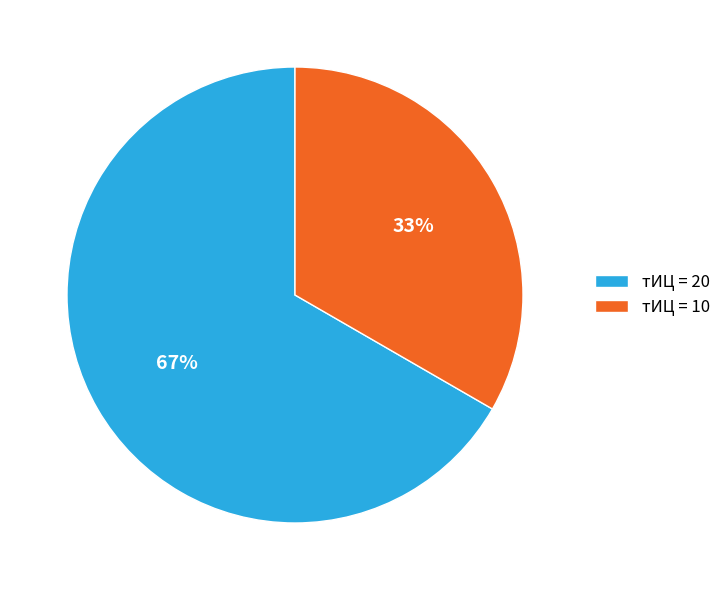

Is there a majority slice in this chart?

Yes